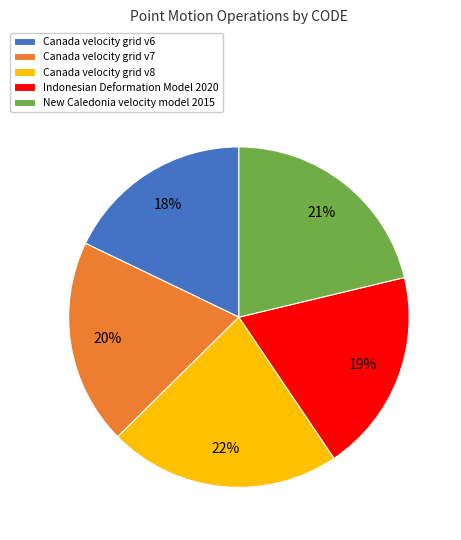

Count the number of slices in the pie.

5